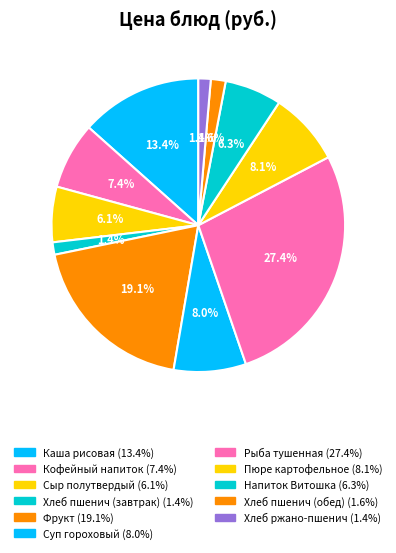

Count the number of slices in the pie.

11